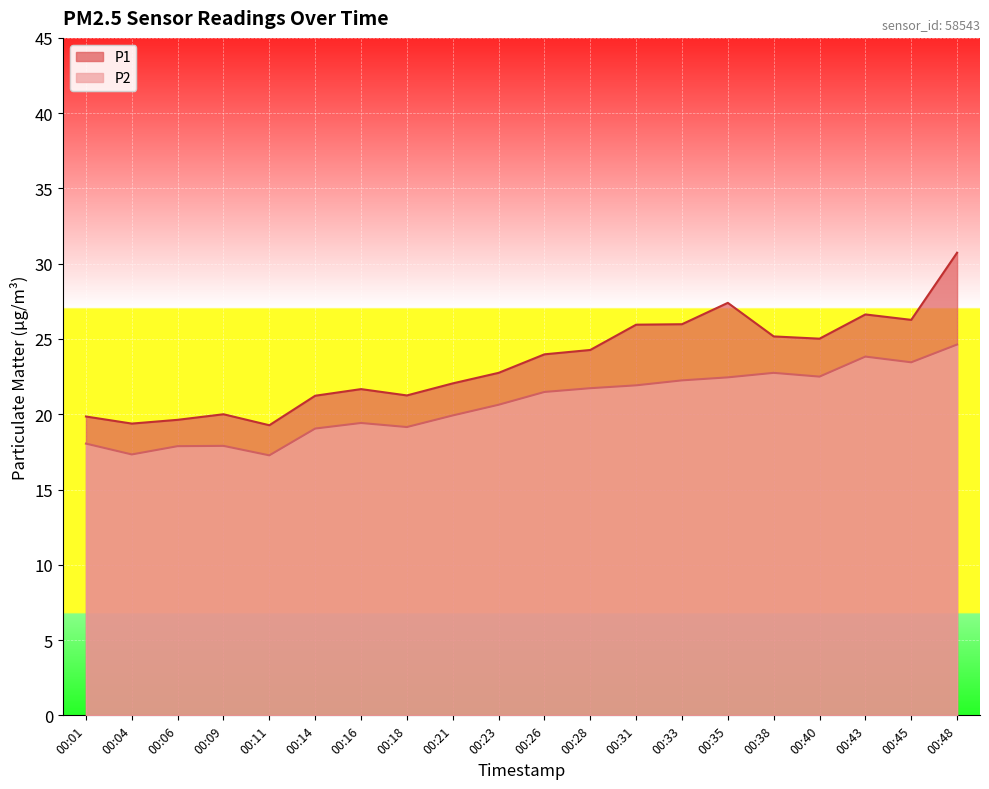

True or false: P1 and P2 intersect in this chart.

False